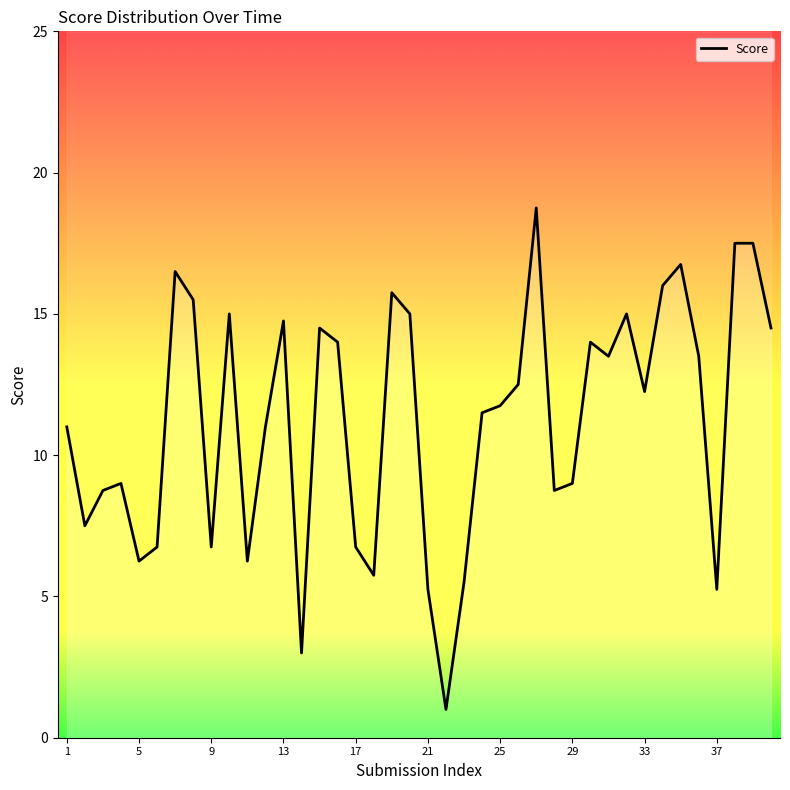

Between 39 and 24, which is larger?

39